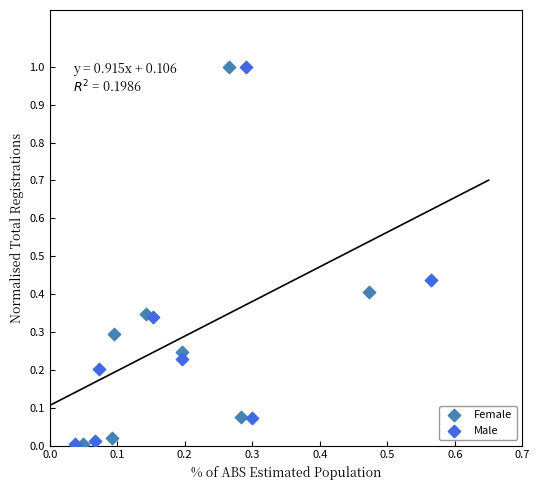

Which series has the widest spread of Y values?

Male